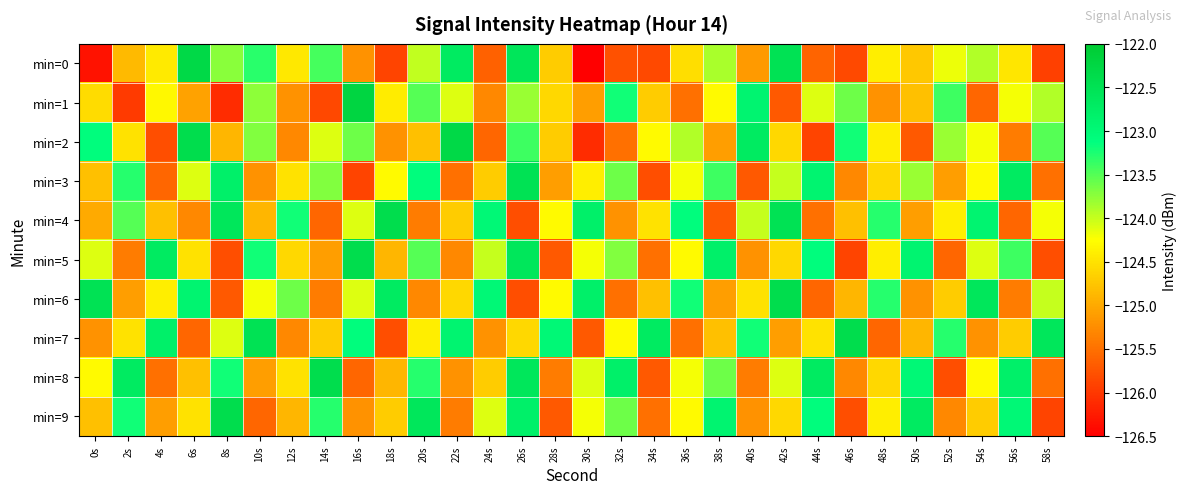

What is the minimum value shown in the chart?

-126.5